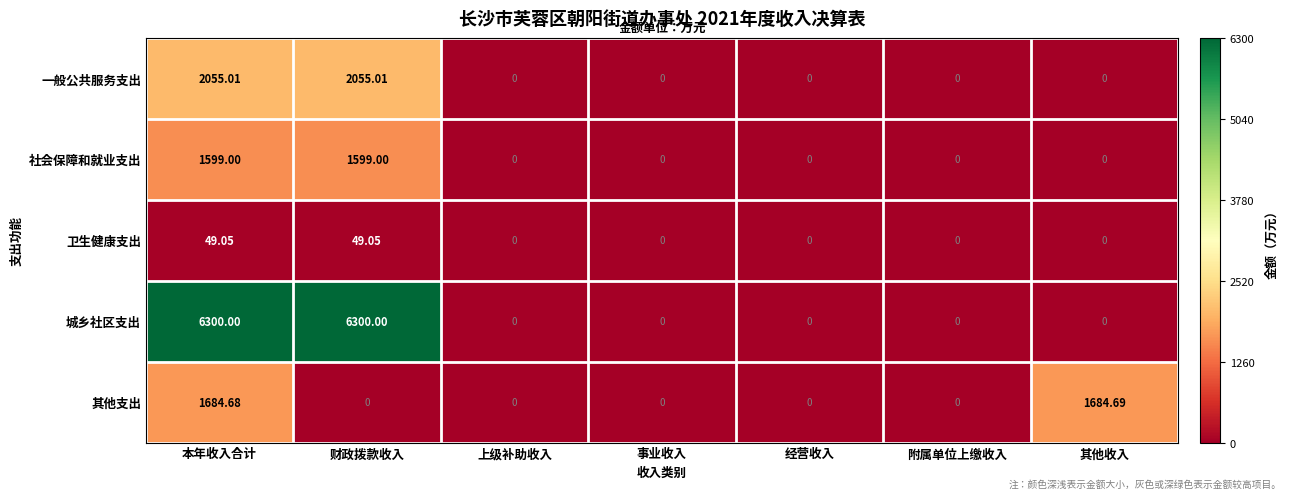

Which series has the largest total across all categories?

城乡社区支出